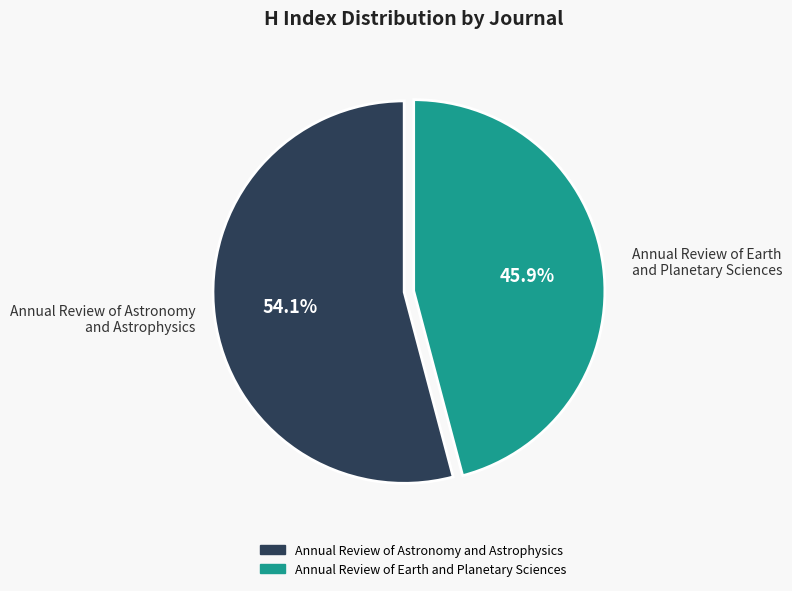

What portion of the pie excludes Annual Review of Astronomy and Astrophysics?

45.9%